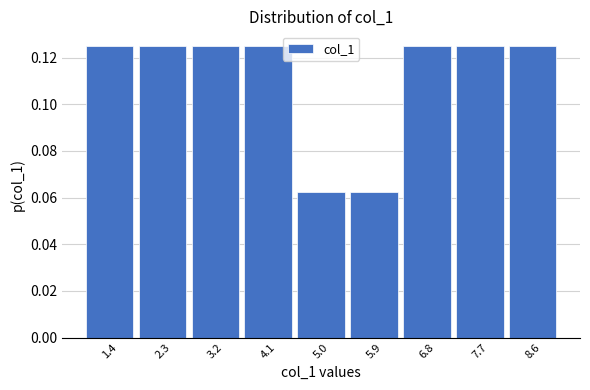

How tall is the bar that spans 8.1 to 9.0 on the x-axis? Neither the bar edges nor the heights are printed on the chart, so give them approximately, as read against the axes.

0.126